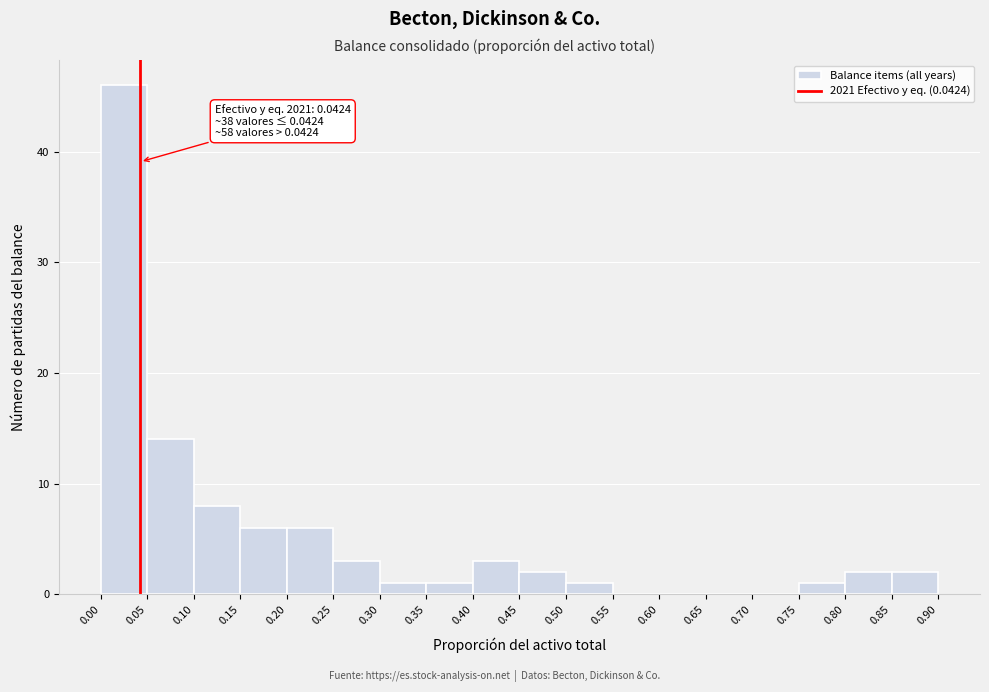

Which range on the x-axis has the tallest bar?

0.00 to 0.05